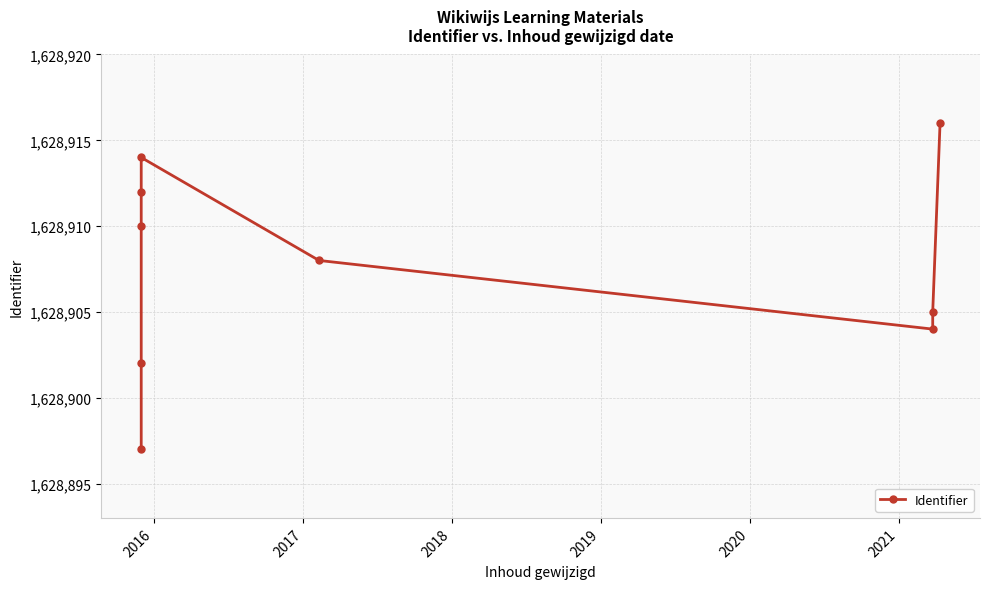

What is the value of the 8th point from the left?

1628905